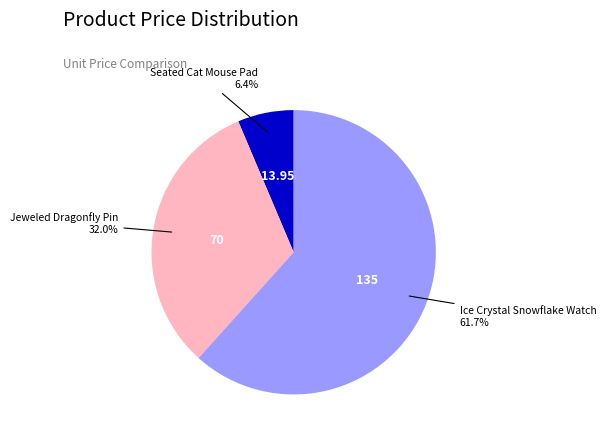

What percentage is the Seated Cat Mouse Pad slice, to the nearest percent?

6%